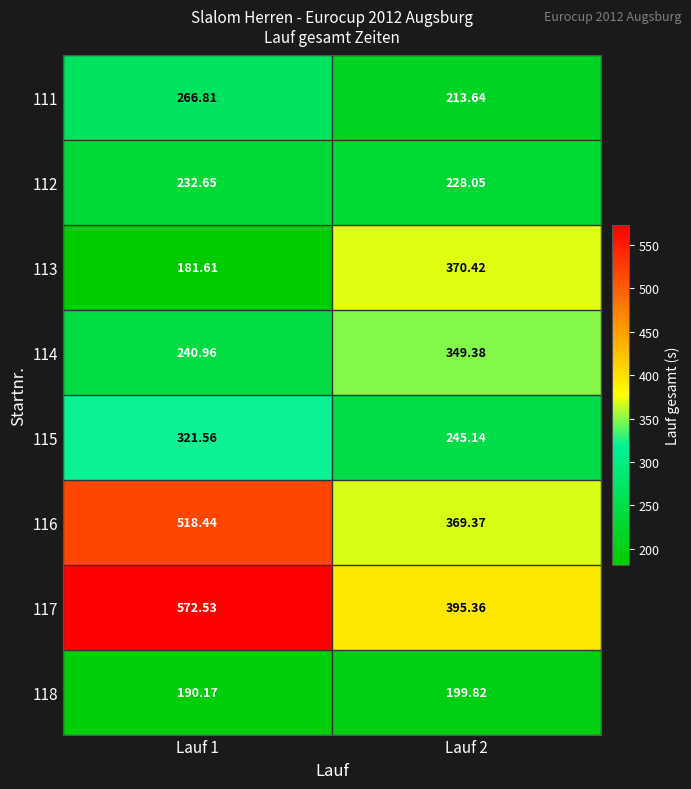

Is the value of 118 at Lauf 2 greater than the value of 115 at Lauf 1?

No